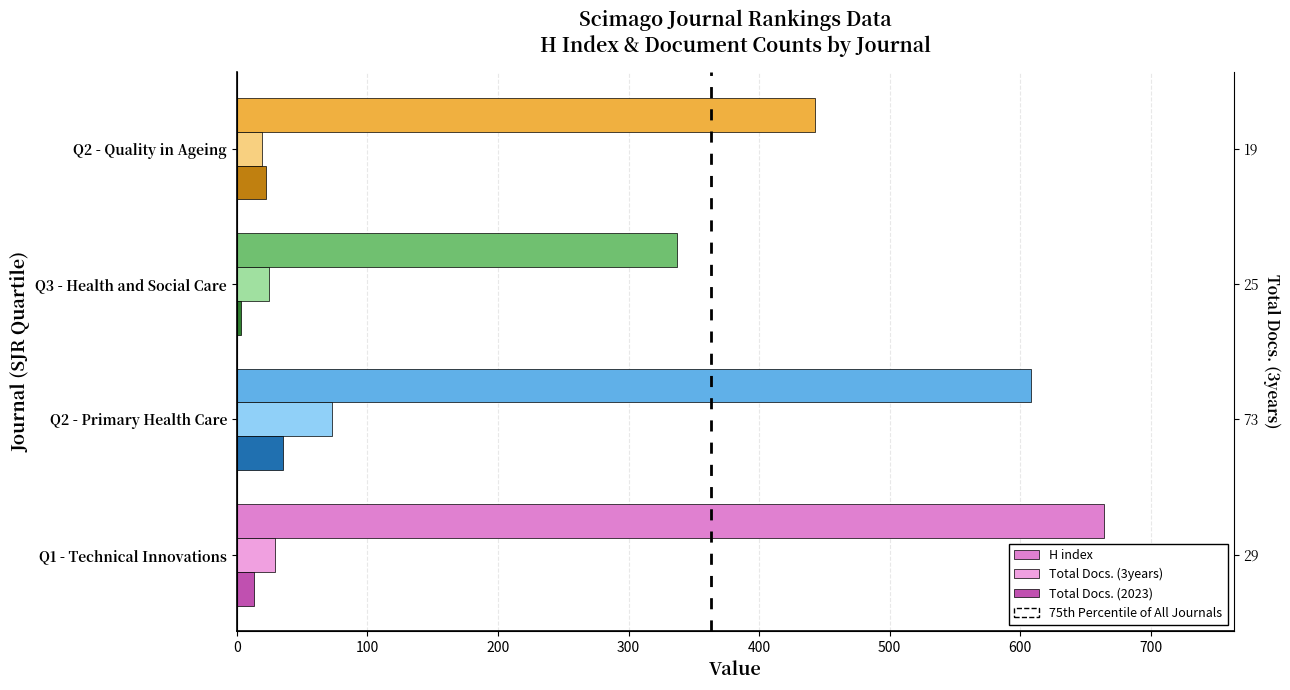

Is the value of Total Docs. (2023) at Q2 - Primary Health Care greater than the value of Total Docs. (3years) at Q3 - Health and Social Care?

Yes